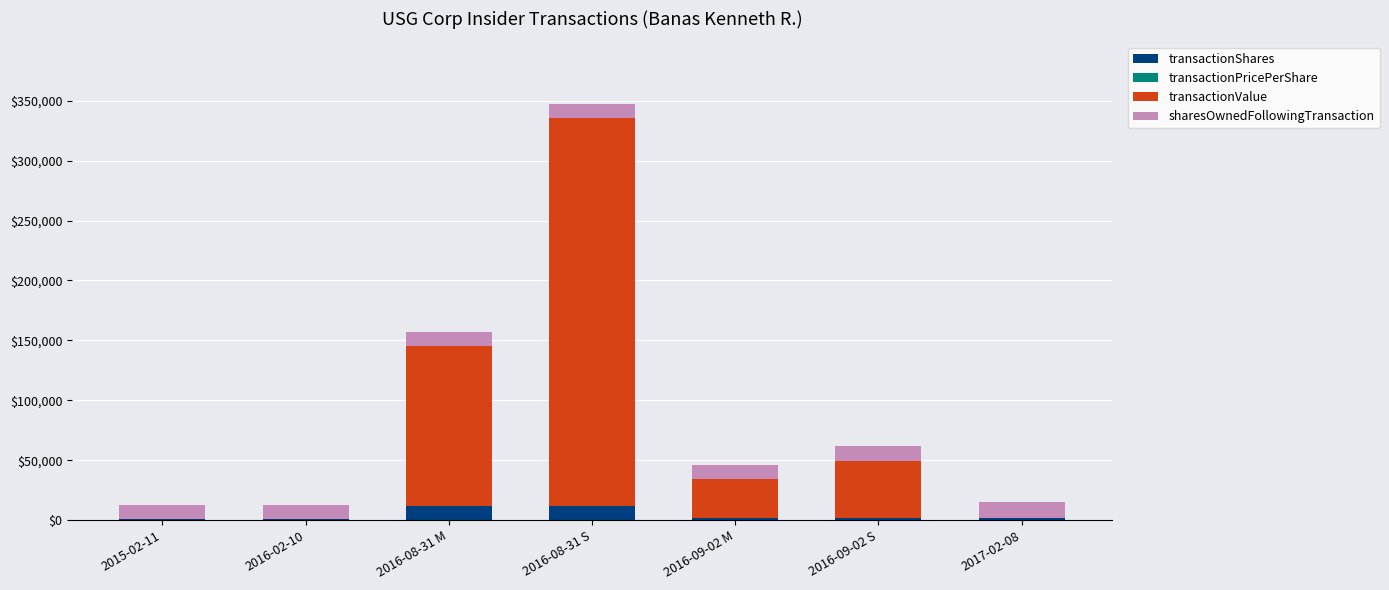

What is the highest value of the transactionShares series?

11557.0